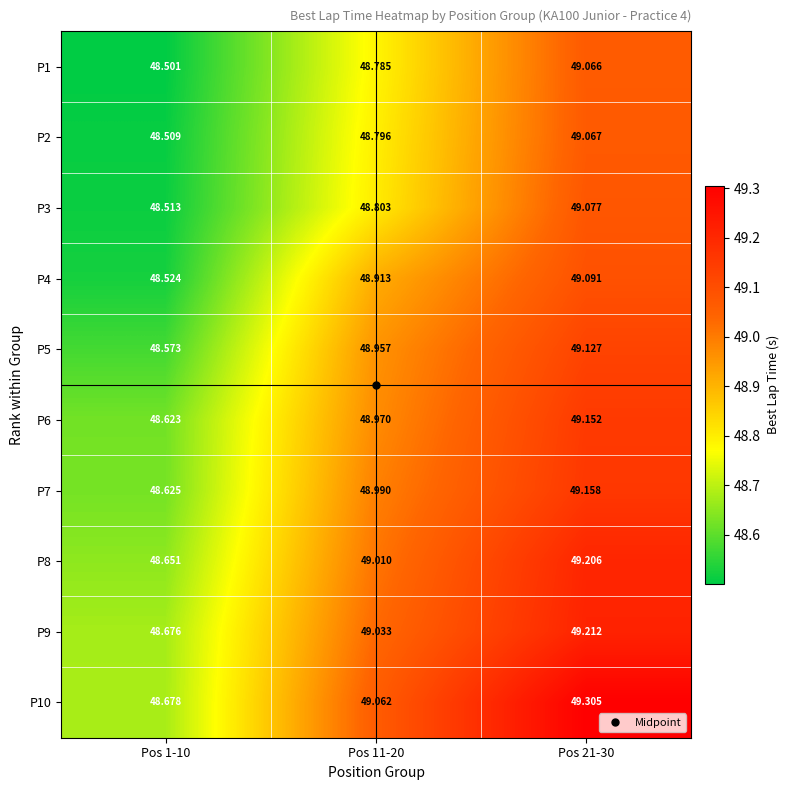

Is the value of P3 at Pos 21-30 greater than the value of P10 at Pos 21-30?

No